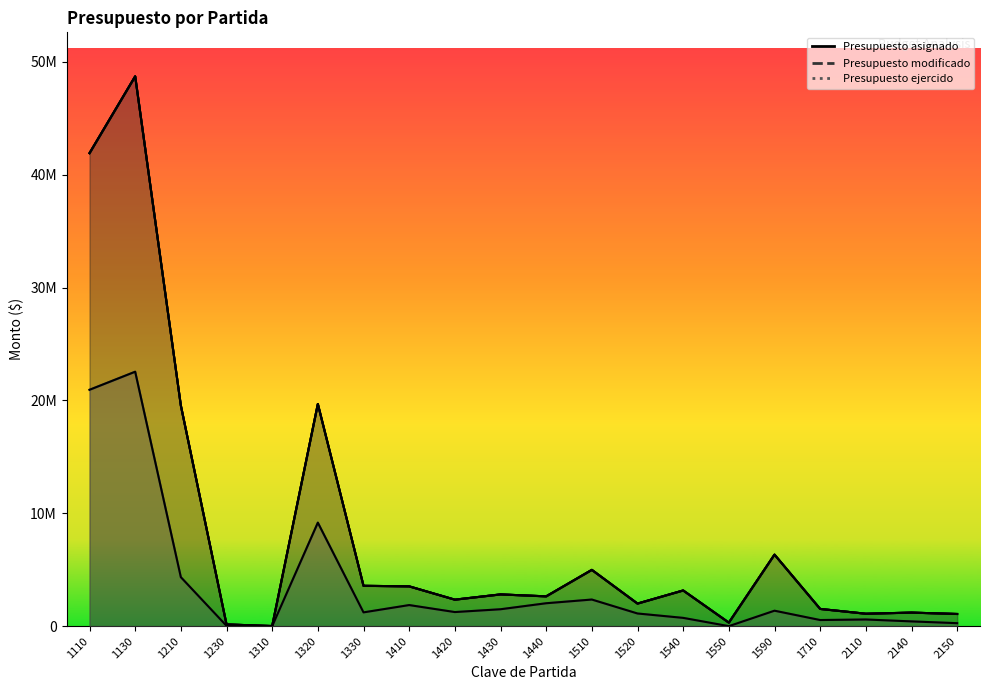

Between 1520 and 1710, which is larger?

1520